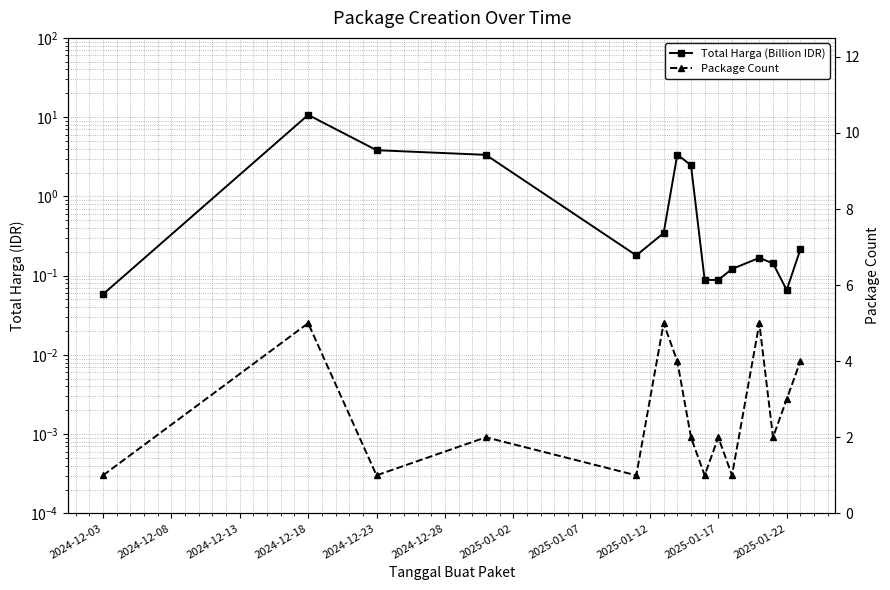

Reading left to right, extract all data points from this chart.

Total Harga (Billion IDR): 0.1	10.7	3.8	3.3	0.2	0.3	3.4	2.5	0.1	0.1	0.1	0.2	0.1	0.1	0.2
Package Count: 1.0	5.0	1.0	2.0	1.0	5.0	4.0	2.0	1.0	2.0	1.0	5.0	2.0	3.0	4.0